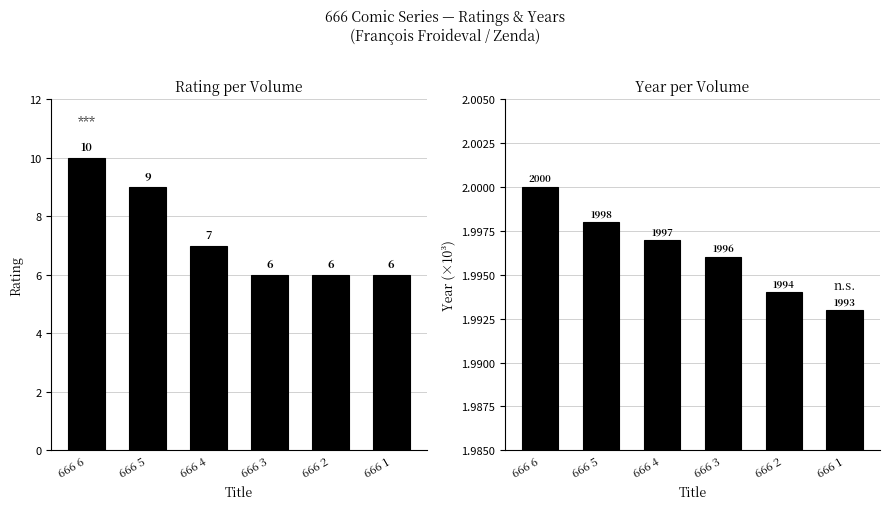

How many values in the rating series exceed 7?

2